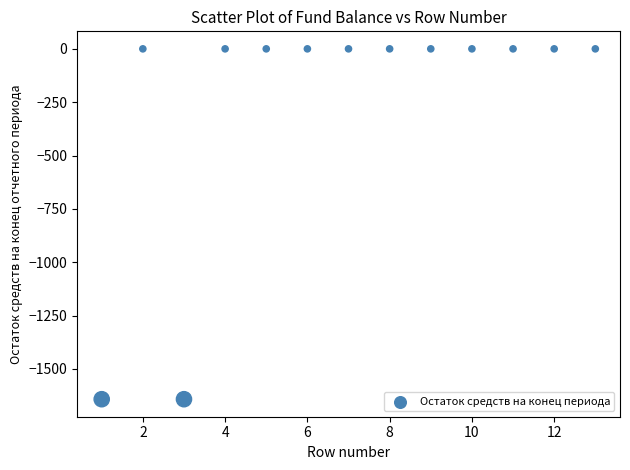

What is the range of X values (max minus min)?

12.0